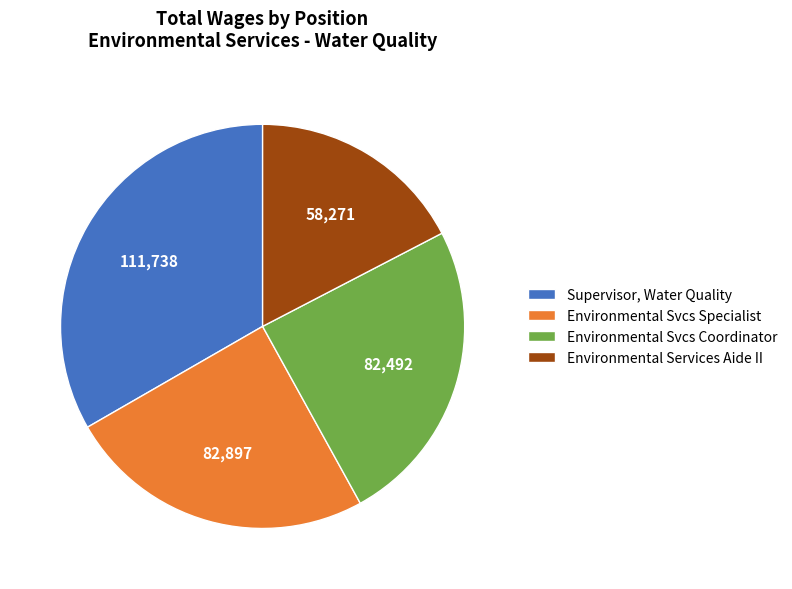

Which category has the smallest portion of the pie?

Environmental Services Aide II